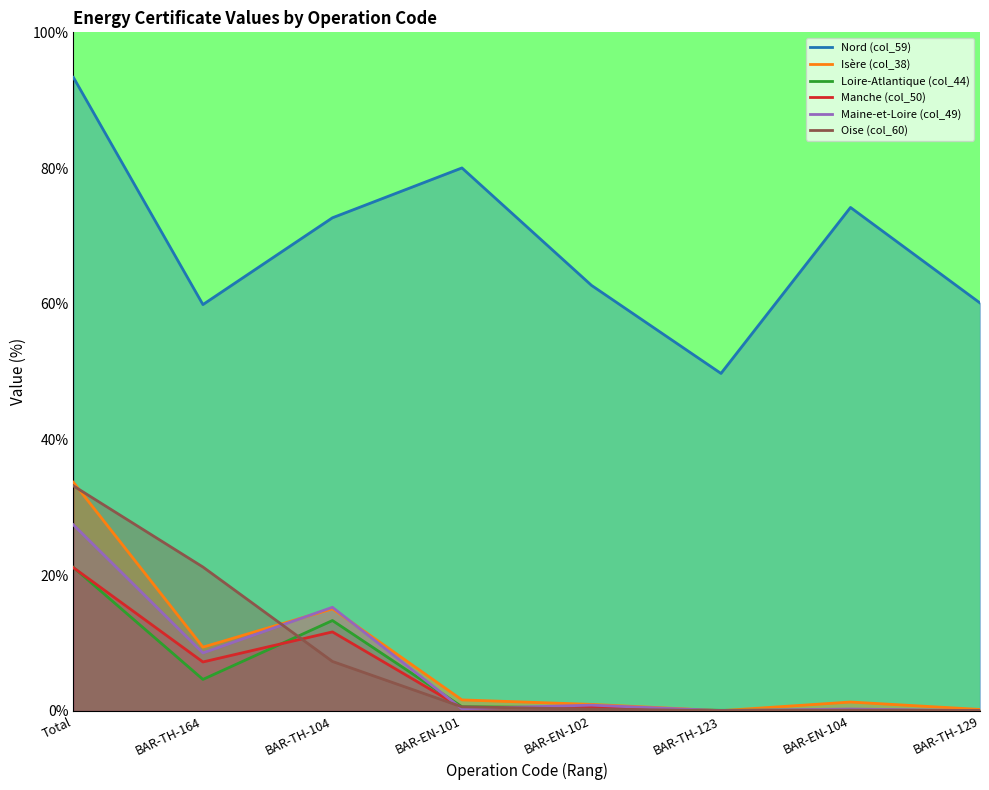

Which series ends up on top after the final intersection of Loire-Atlantique (col_44) and Oise (col_60)?

Oise (col_60)